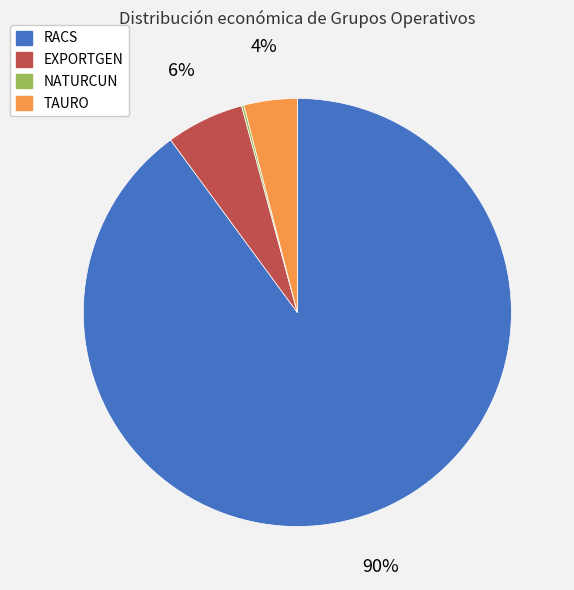

Which has a higher value, RACS or EXPORTGEN?

RACS